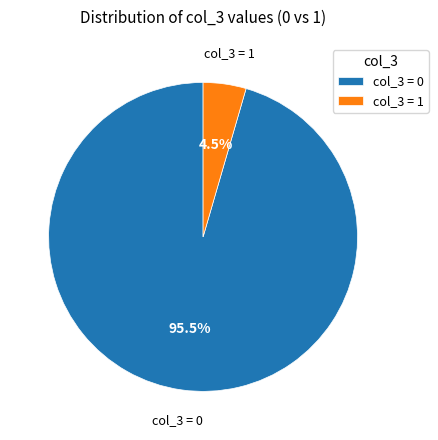

Is col_3 = 0 the majority of the pie?

Yes